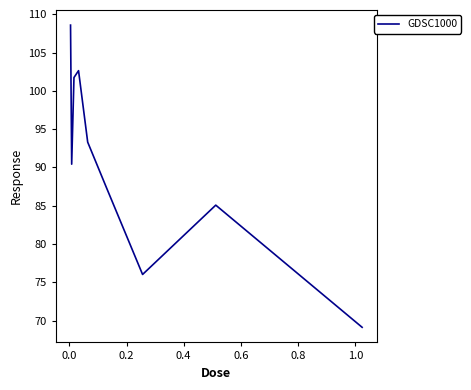

What is the maximum value shown in the chart?

108.6